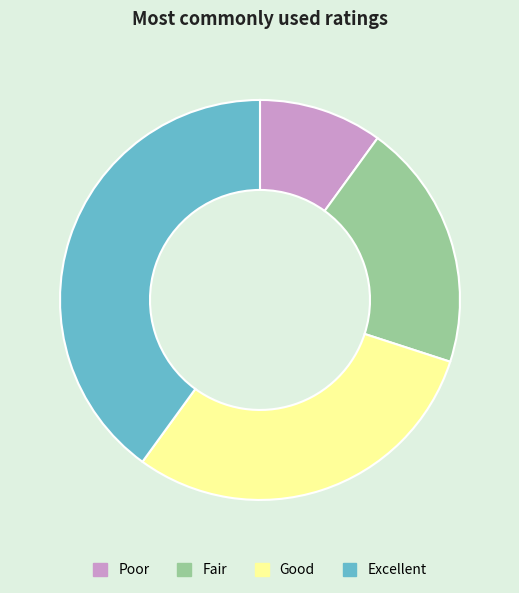

Rank the categories by value from highest to lowest.

Excellent, Good, Fair, Poor